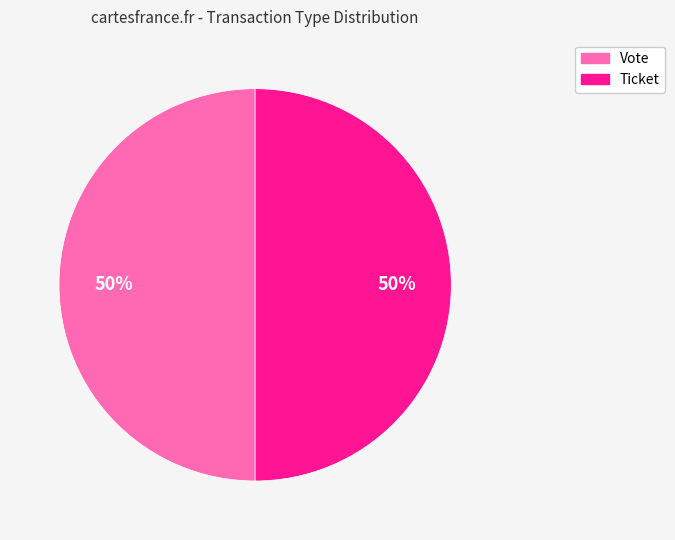

To the nearest percent, what is the difference between the largest and smallest slice percentages?

0%